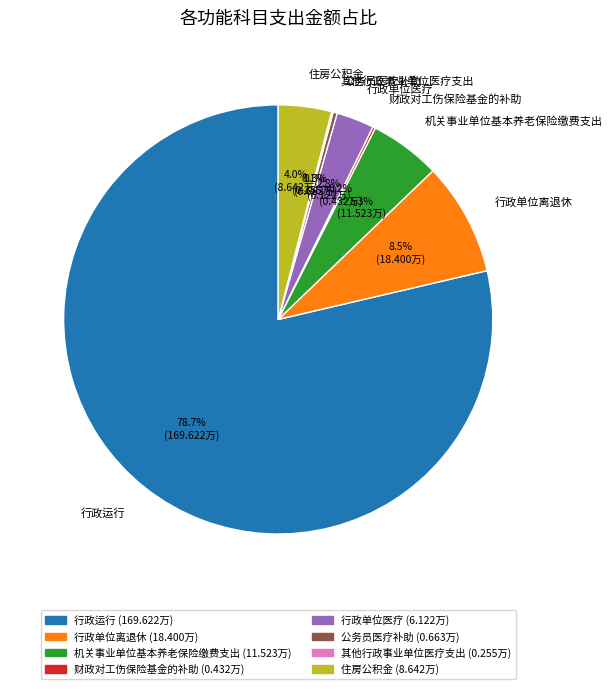

Between 公务员医疗补助 and 行政运行, which is larger?

行政运行